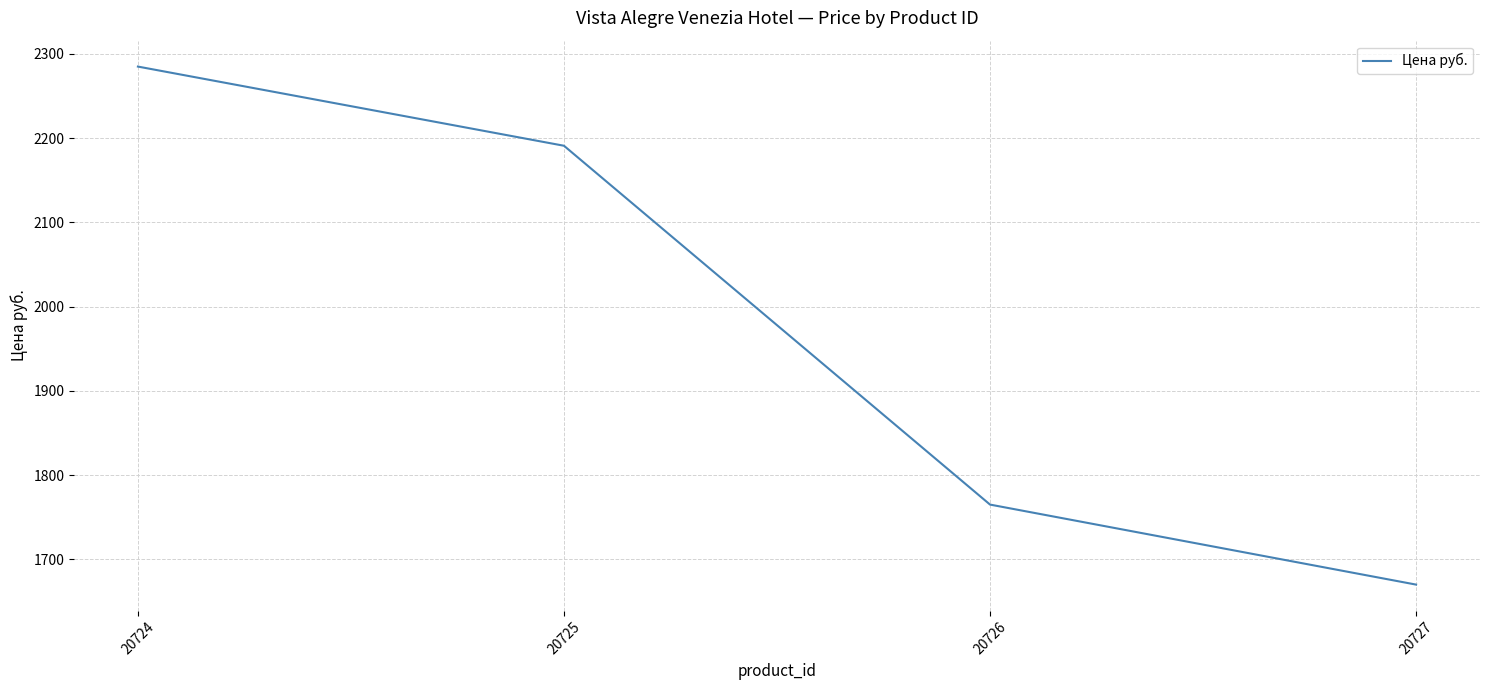

Which label corresponds to the largest value in the chart?

20724